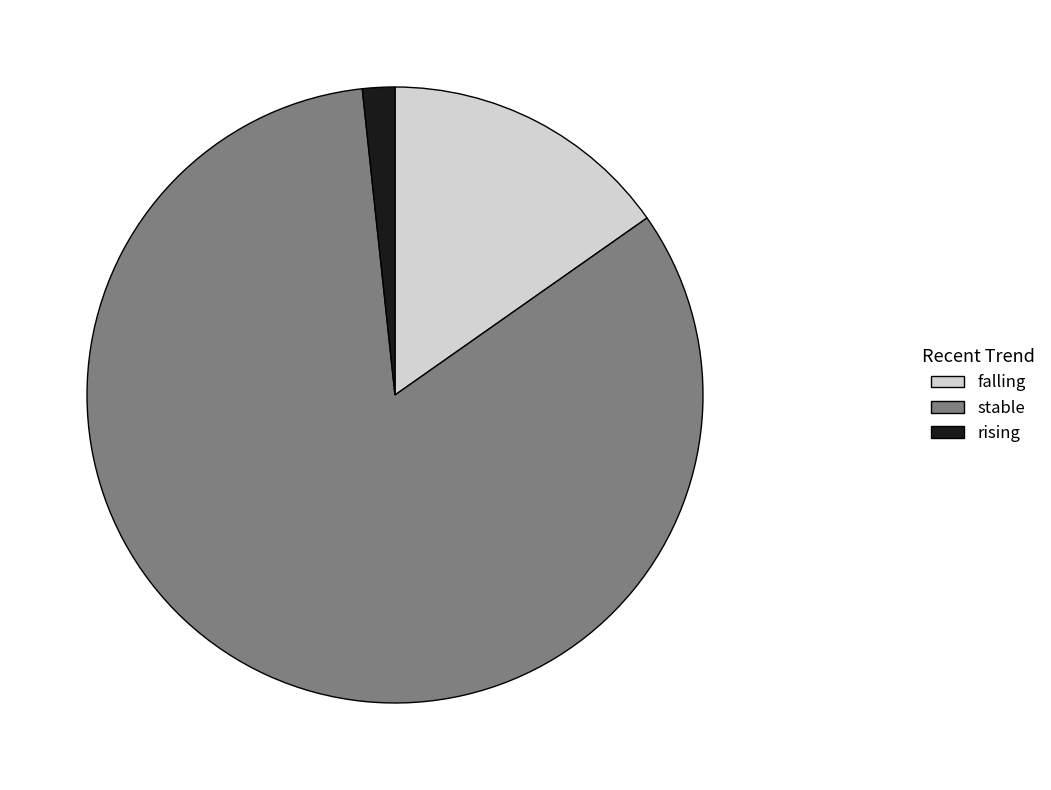

Which category accounts for the majority?

stable